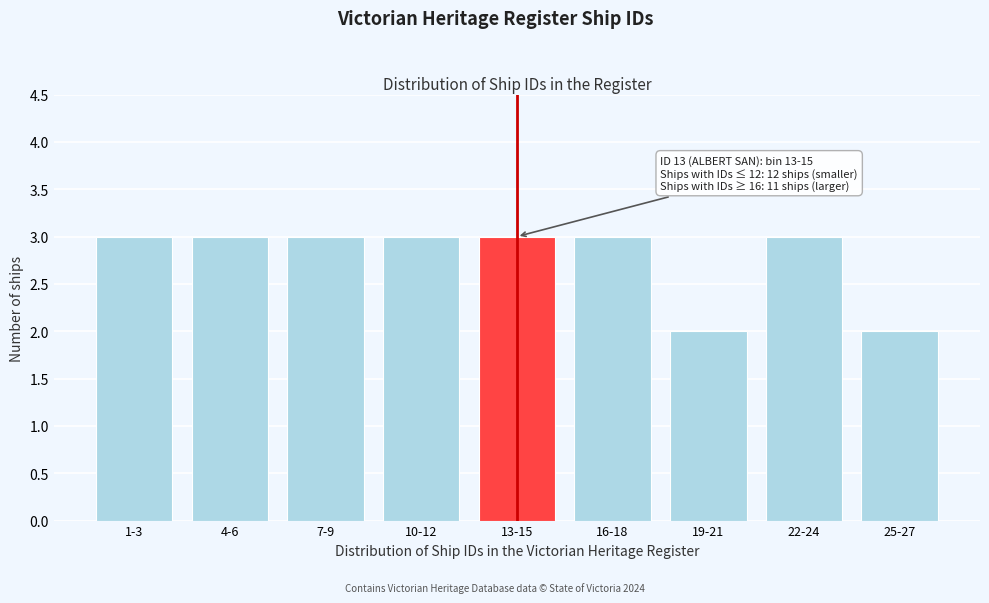

Reading right to left, extract all data points from this chart.

25-27=2	22-24=3	19-21=2	16-18=3	13-15=3	10-12=3	7-9=3	4-6=3	1-3=3